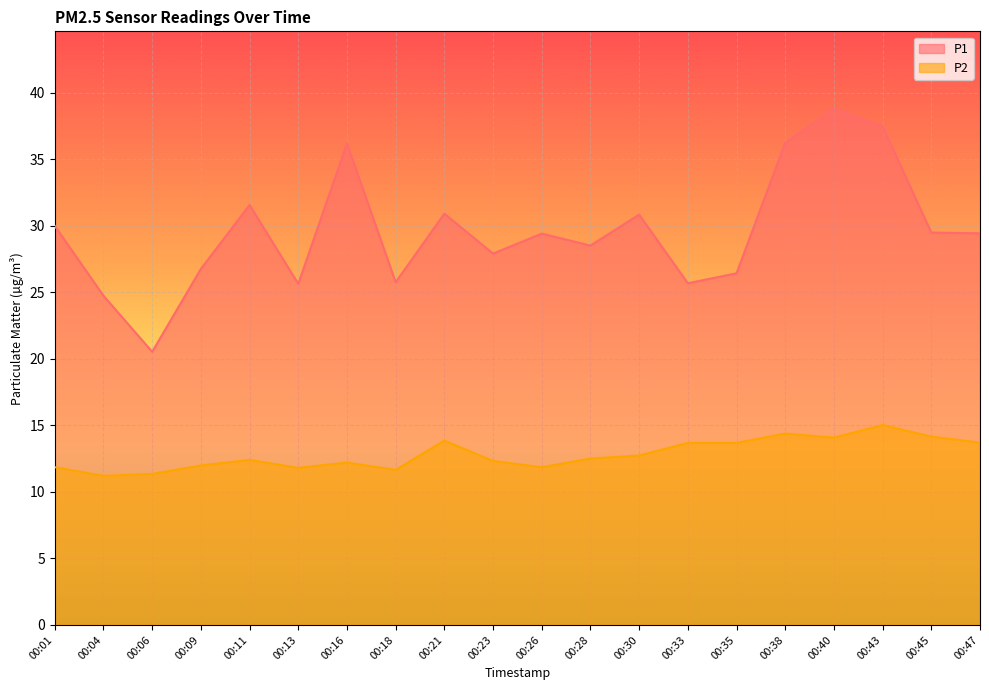

What is the total value across all series at 00:47?

43.1